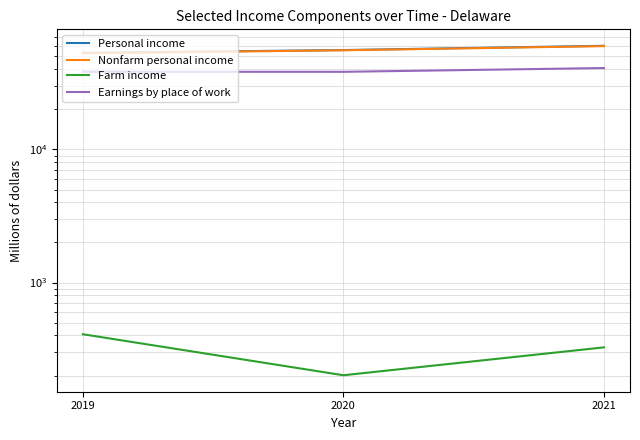

Which category has the lowest value in the Personal income series?

2019